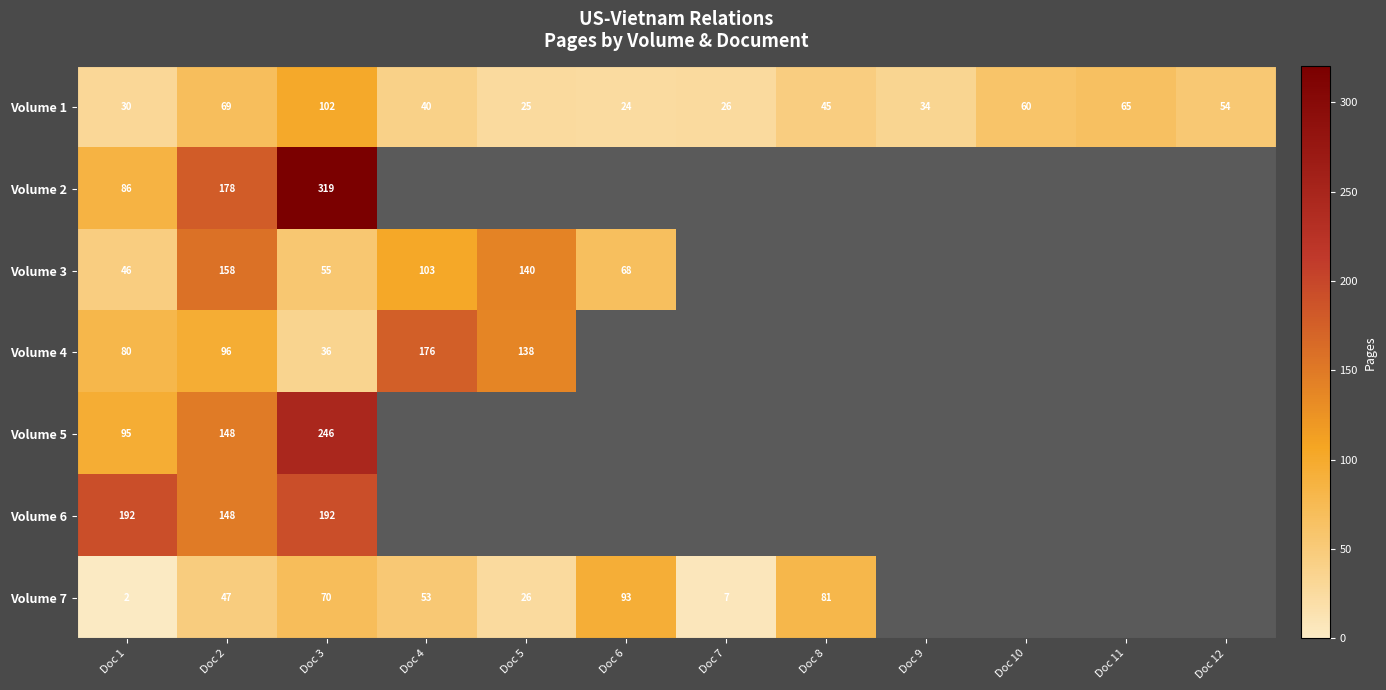

What is the spread (max minus min) of values at Doc 3?

283